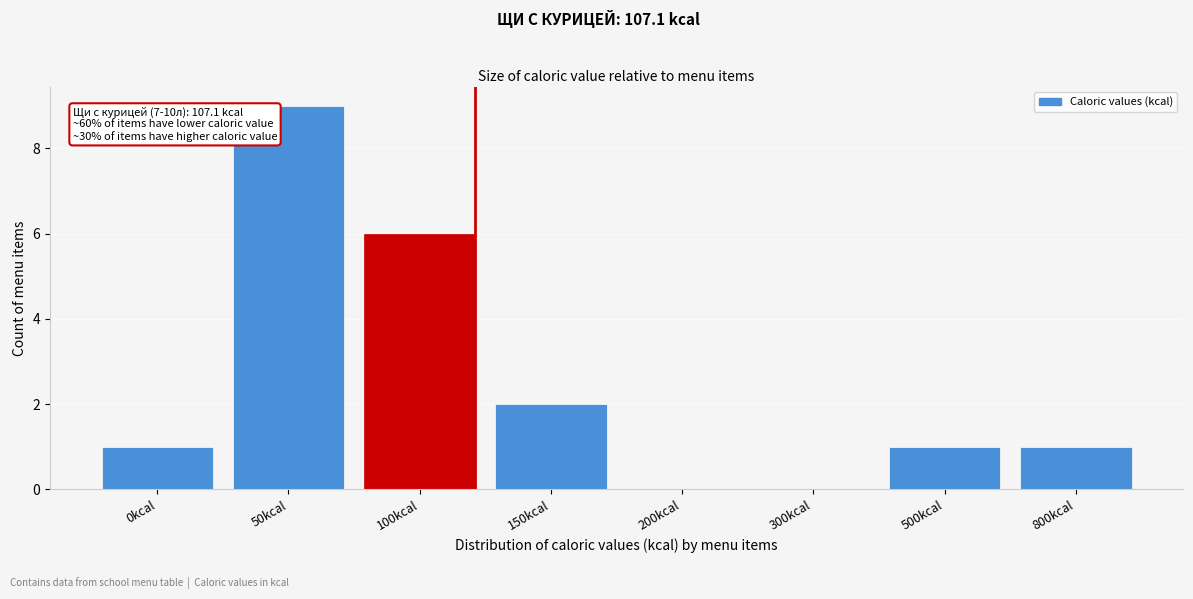

Reading left to right, extract all data points from this chart.

0kcal=1	50kcal=9	100kcal=6	150kcal=2	200kcal=0	300kcal=0	500kcal=1	800kcal=1